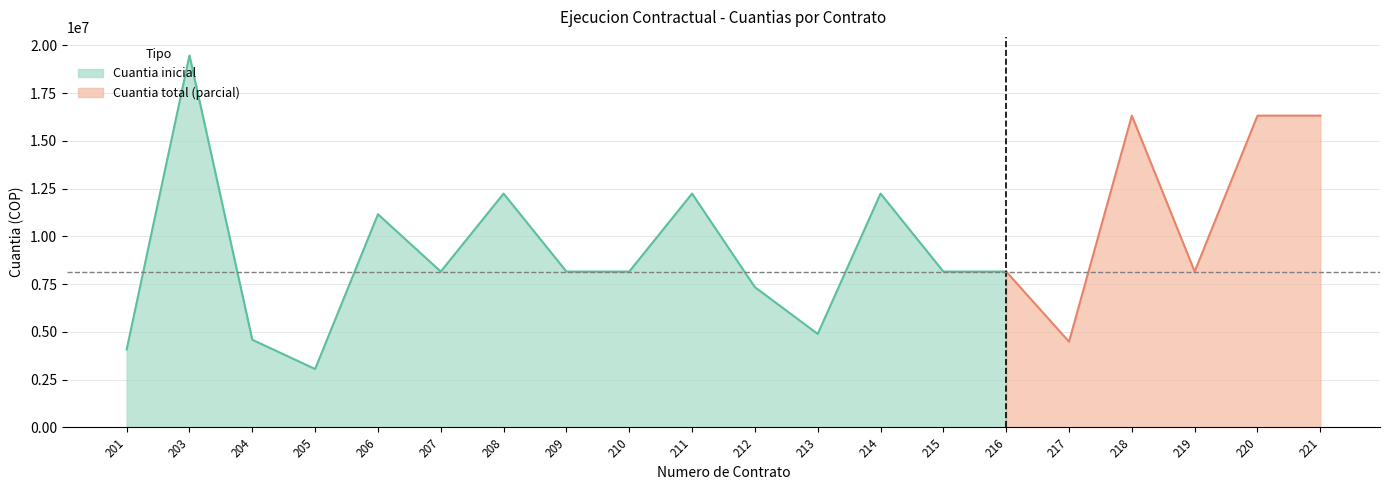

At how many categories does at least one series exceed 7601373?

14